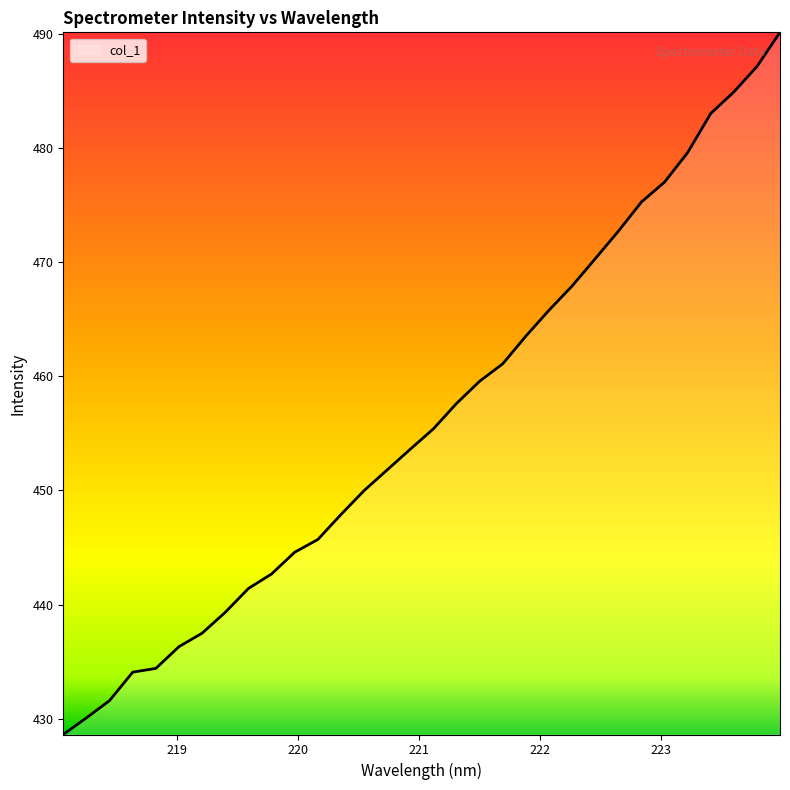

What is the minimum value shown in the chart?

428.6